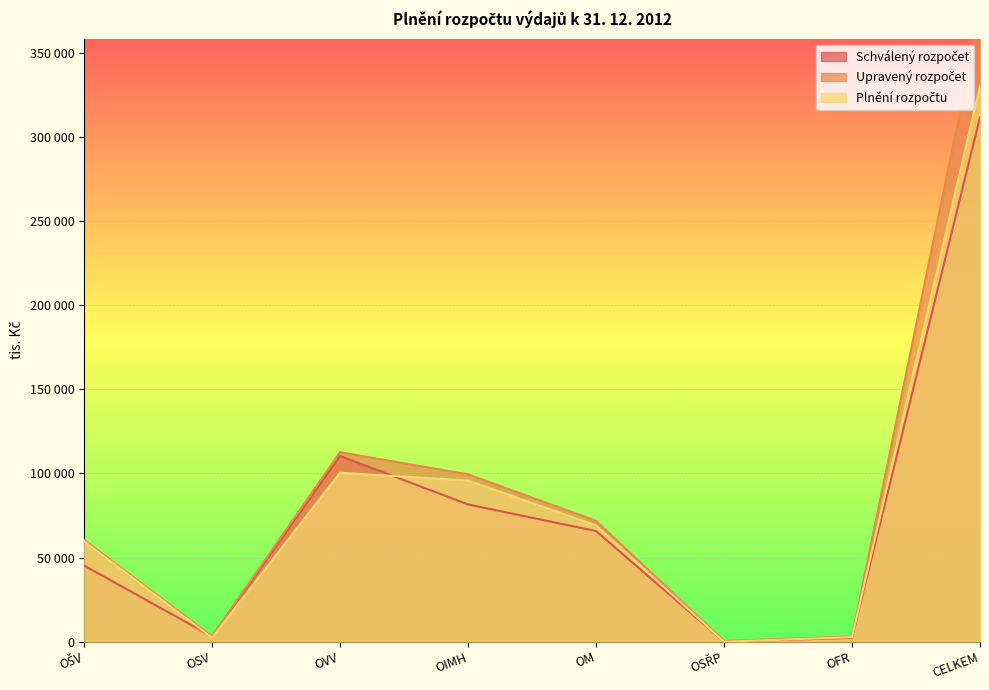

Does the chart display data point markers on the line(s)?

No